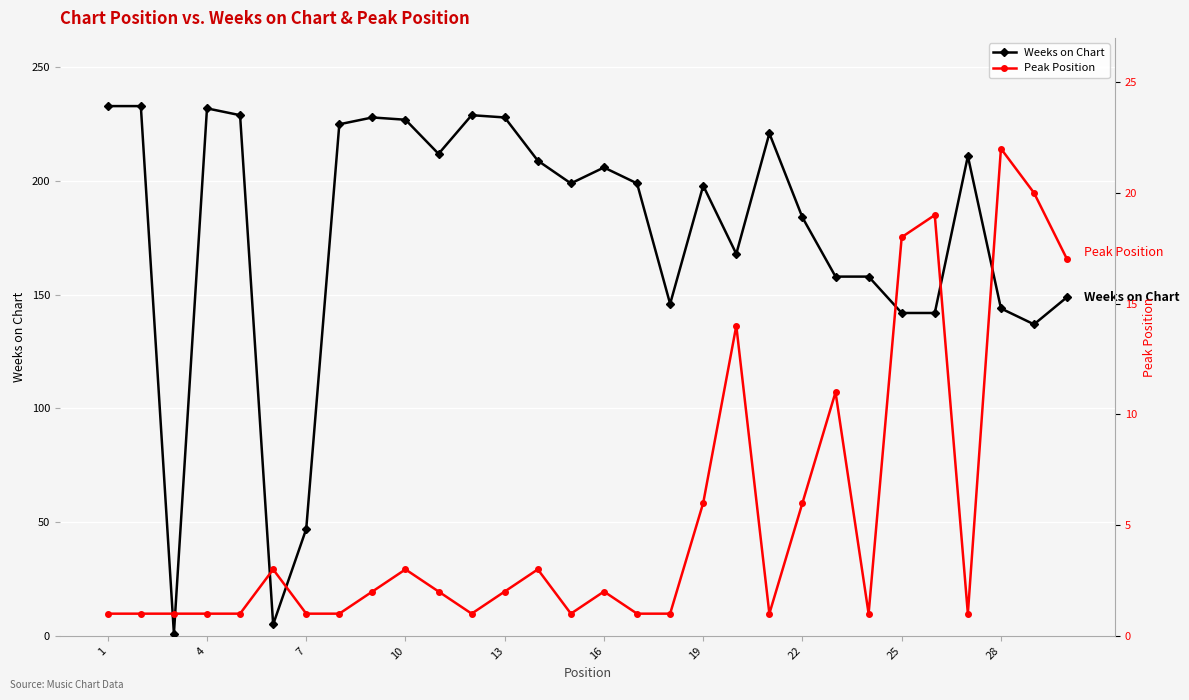

What are all the series names shown in the legend?

Weeks on Chart, Peak Position